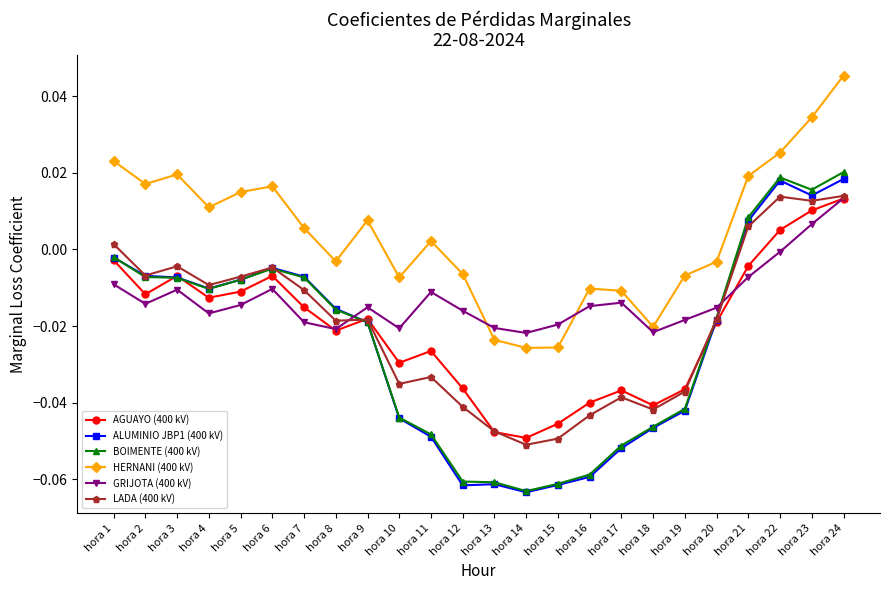

True or false: LADA (400 kV) has more than 1 points higher than both neighbors.

True